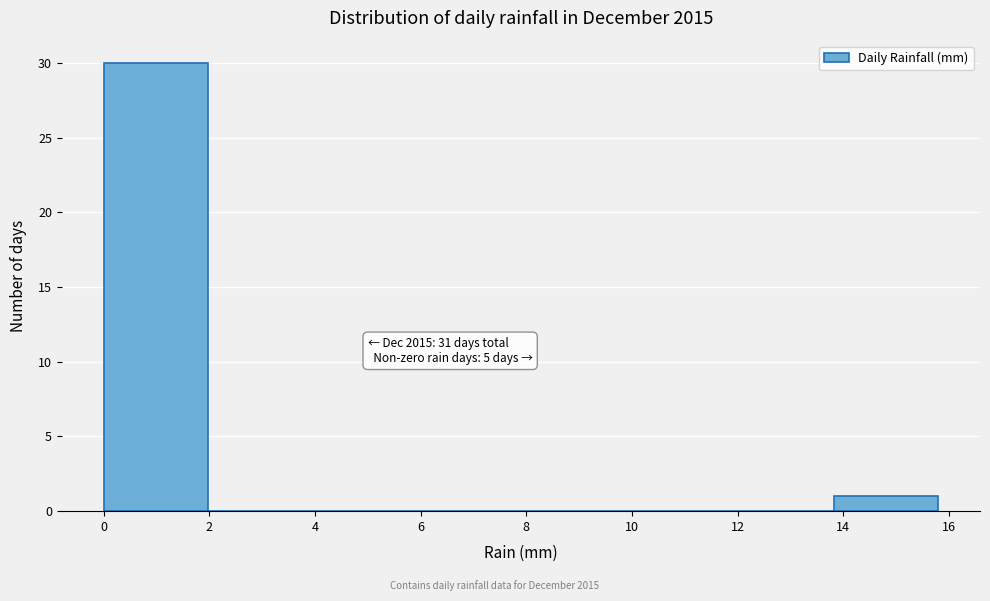

Which range on the x-axis has the tallest bar?

0.0 to 2.0